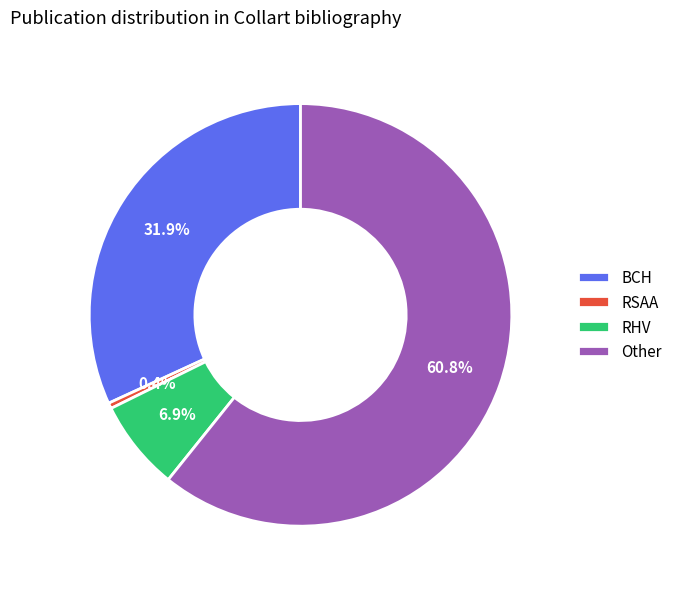

Which slice is the smallest?

RSAA